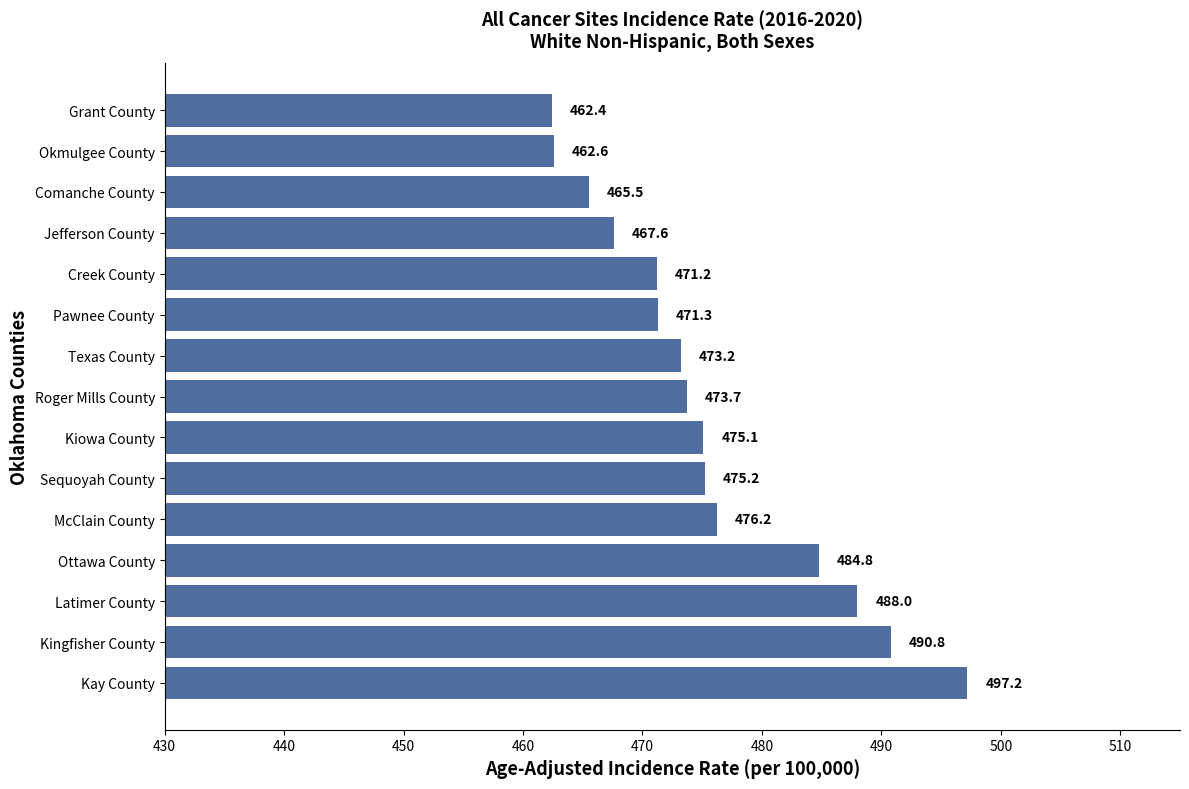

What is the average value?

475.7